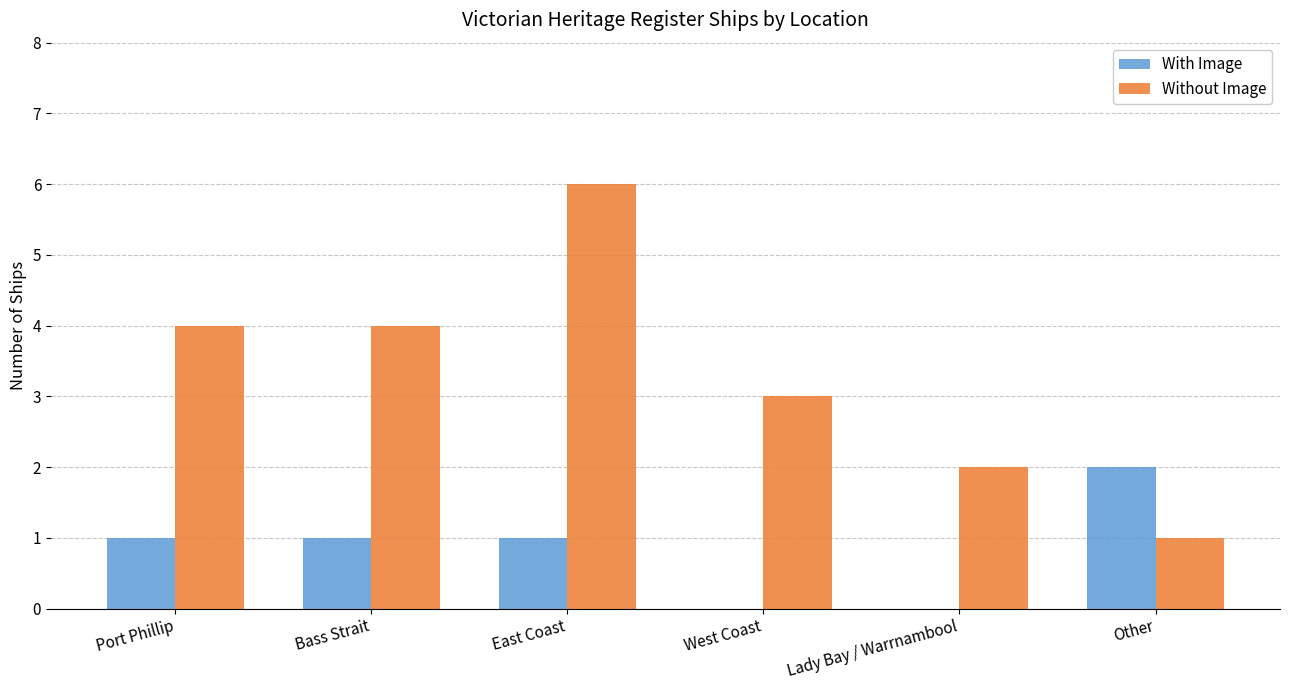

Which series changed the most between Bass Strait and Lady Bay / Warrnambool?

Without Image